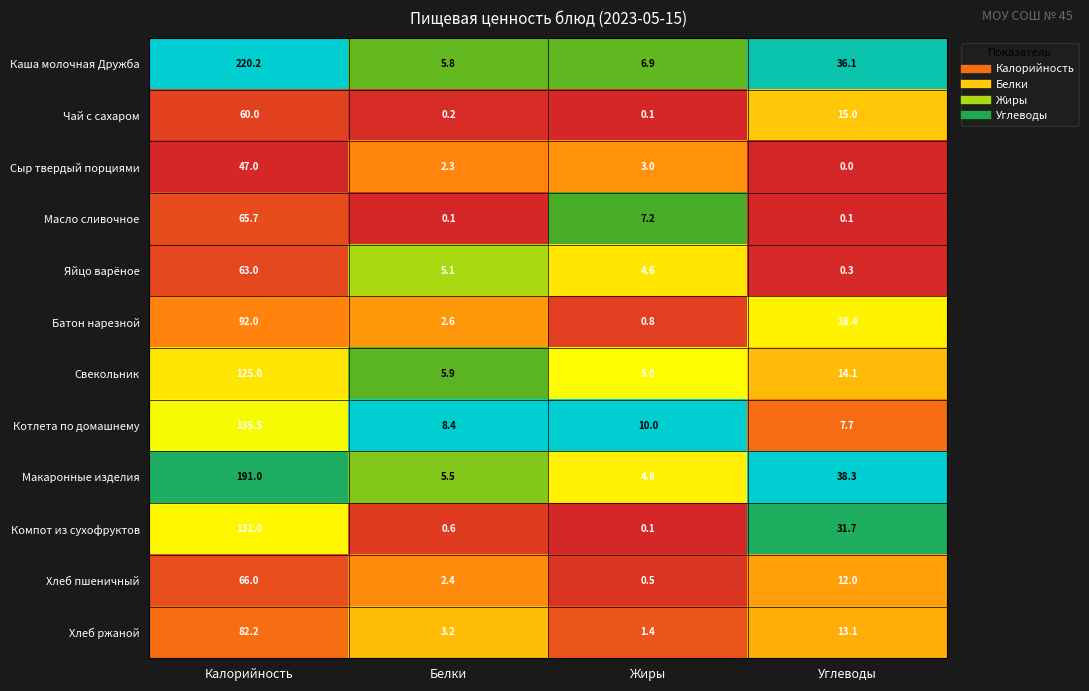

The Сыр твердый порциями series shows -20.7 at Углеводы. True or false?

False